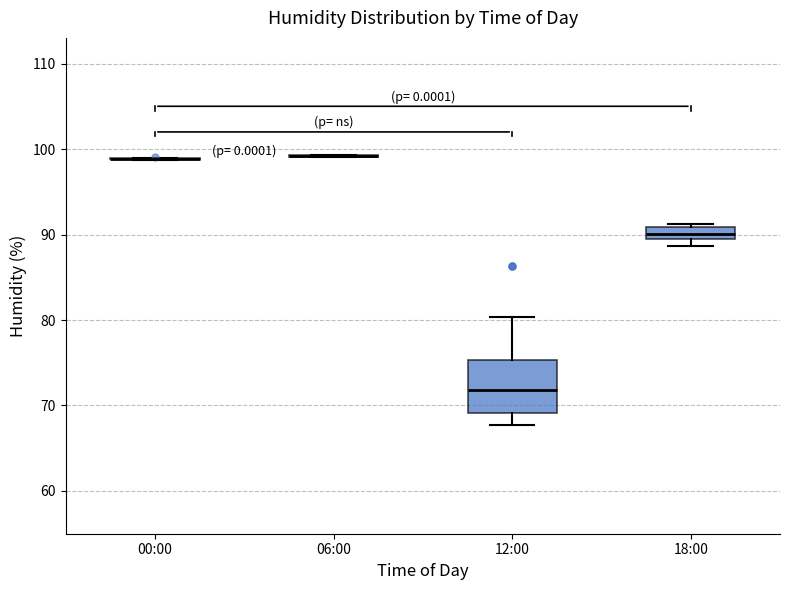

Which box is the tallest, from its lower edge to its upper edge?

12:00